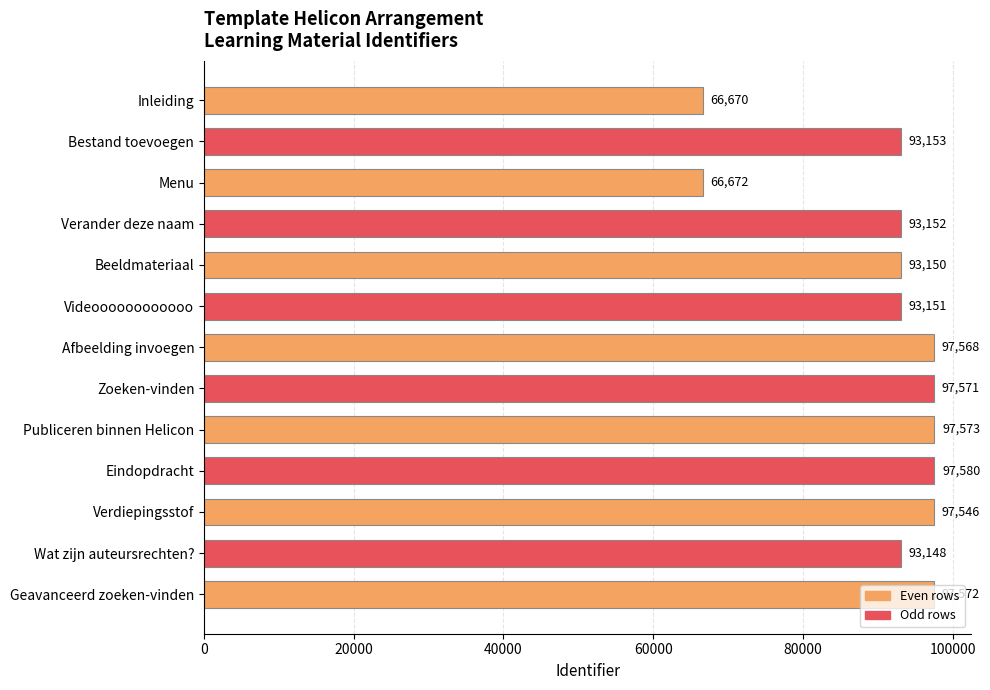

What is the change in value from Bestand toevoegen to Publiceren binnen Helicon?

+4420